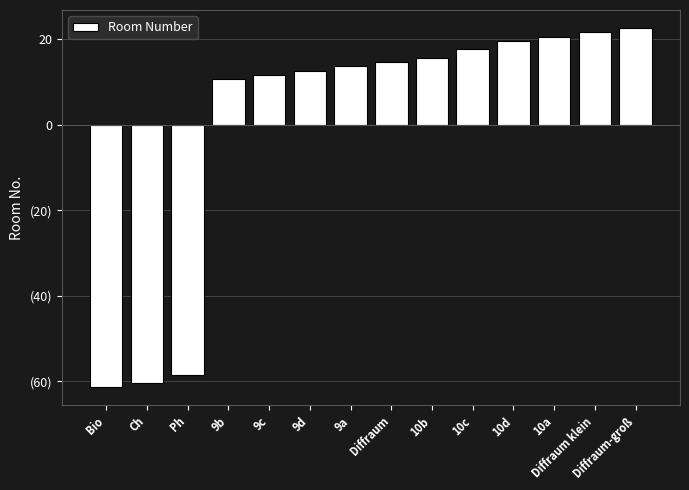

What is the smallest value displayed?

-61.4